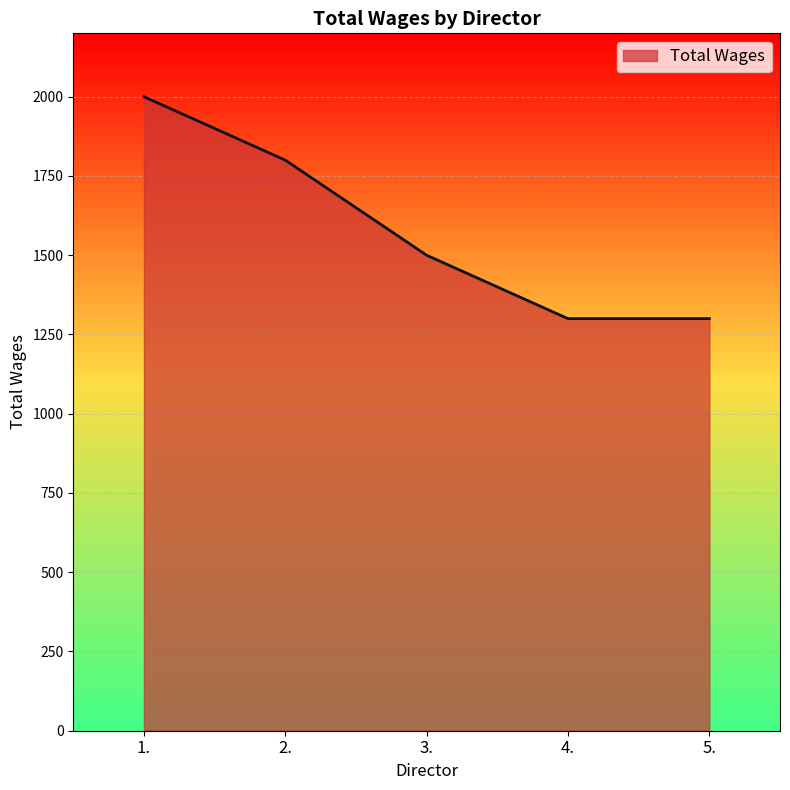

What is the difference between the values at 3. and 5.?

200